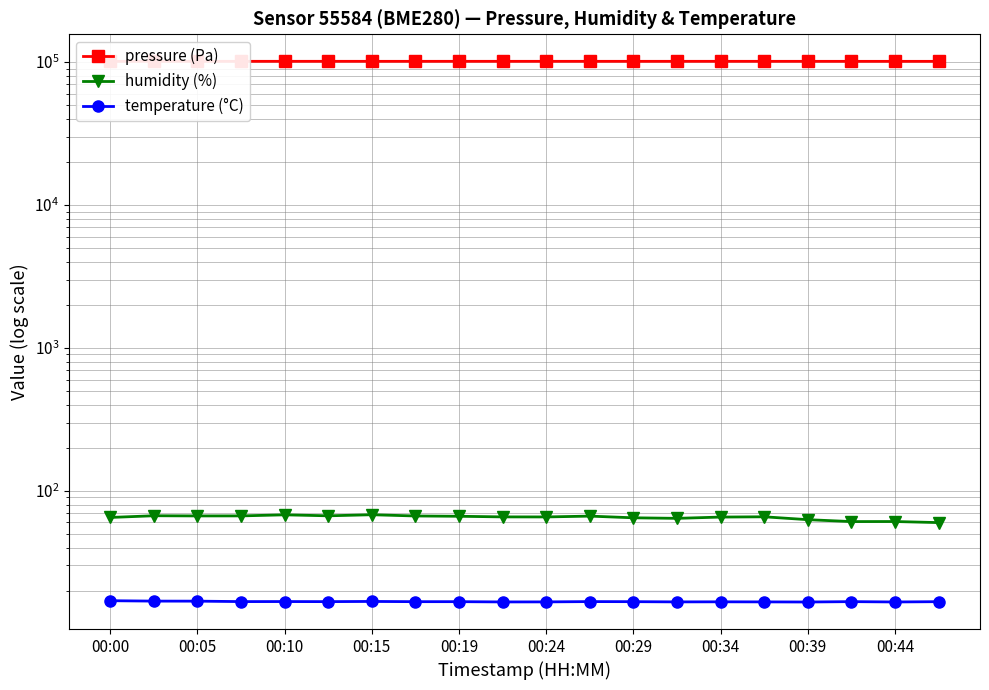

How many series are shown in this chart?

3